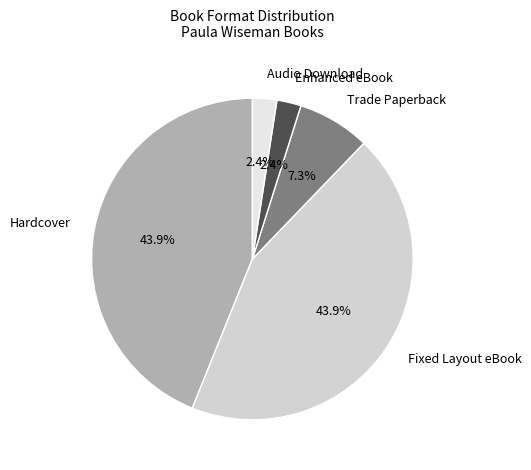

Does Enhanced eBook account for over 50% of the chart?

No